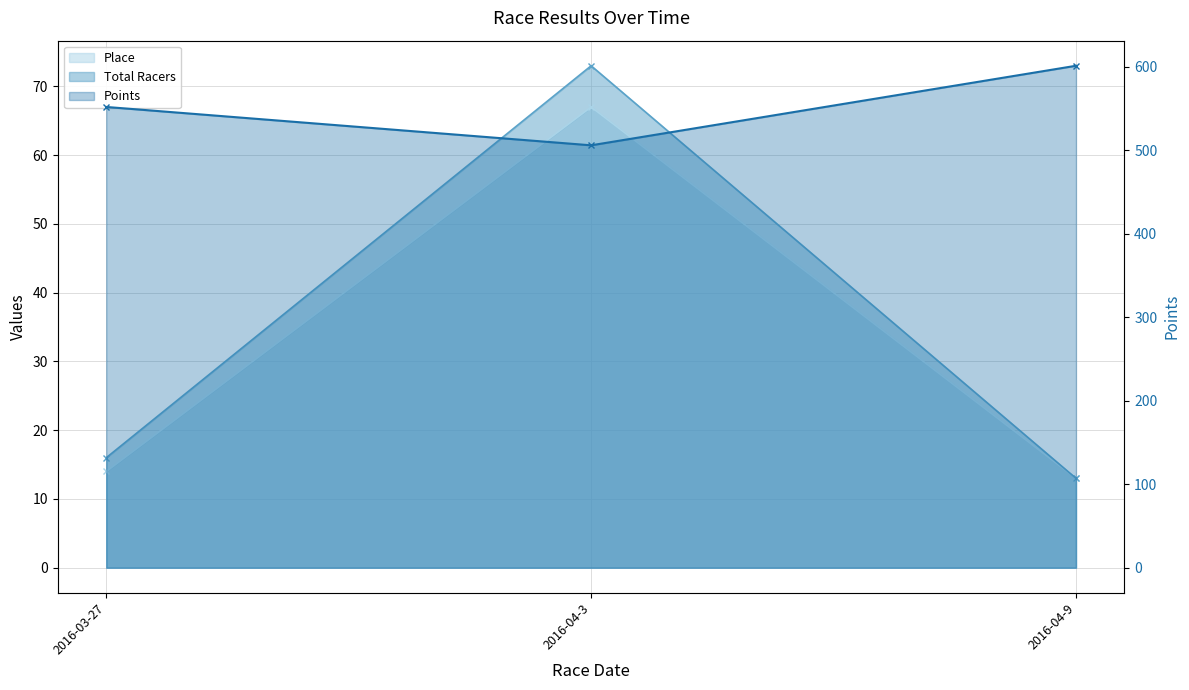

What is the total value across all series at 2016-03-27?

582.0